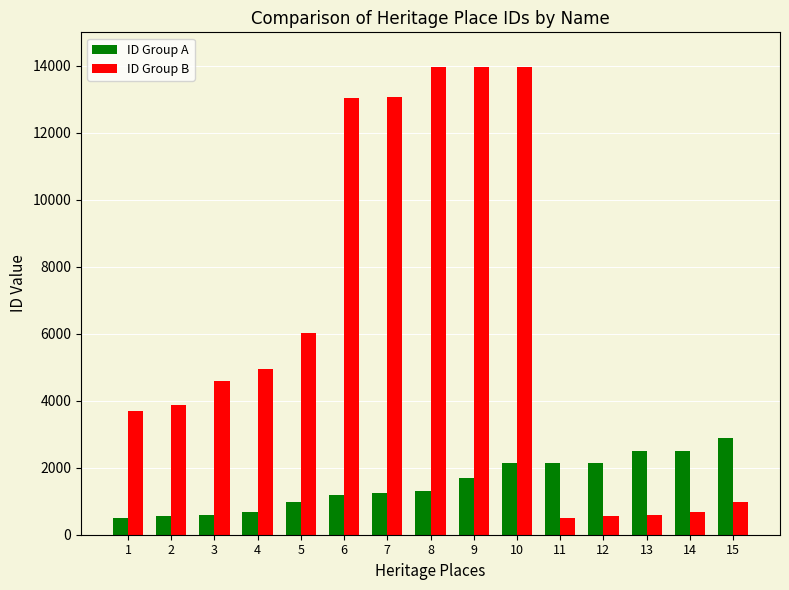

What is the value of the ID Group B bar at the 9th from the left?

13964